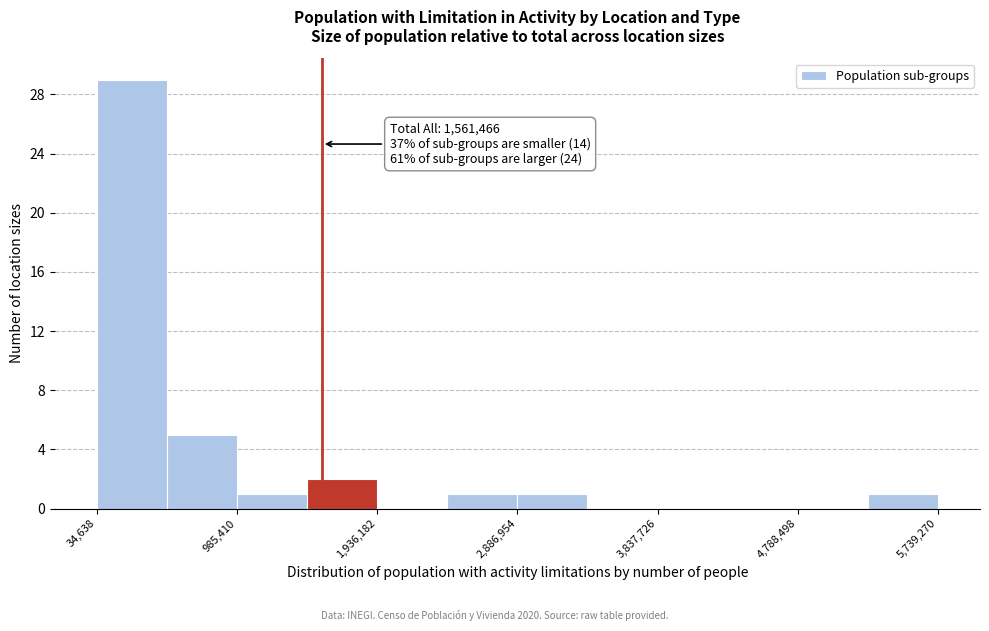

Over which range of the x-axis is the bar tallest?

0 to 500000